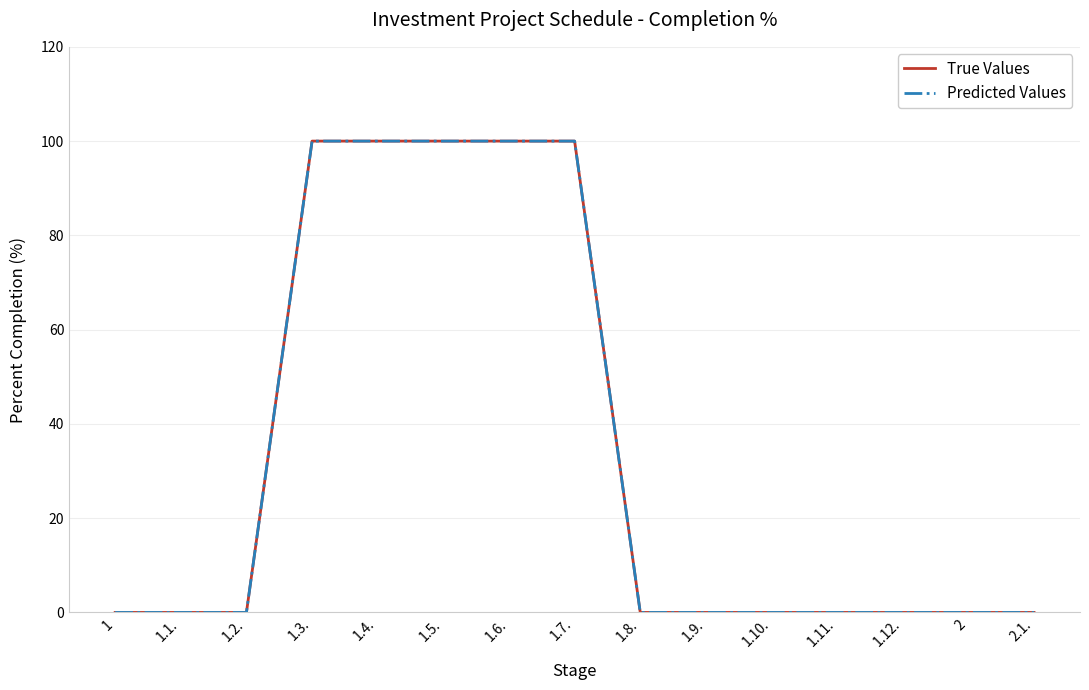

True or false: Predicted Values and True Values intersect in this chart.

False